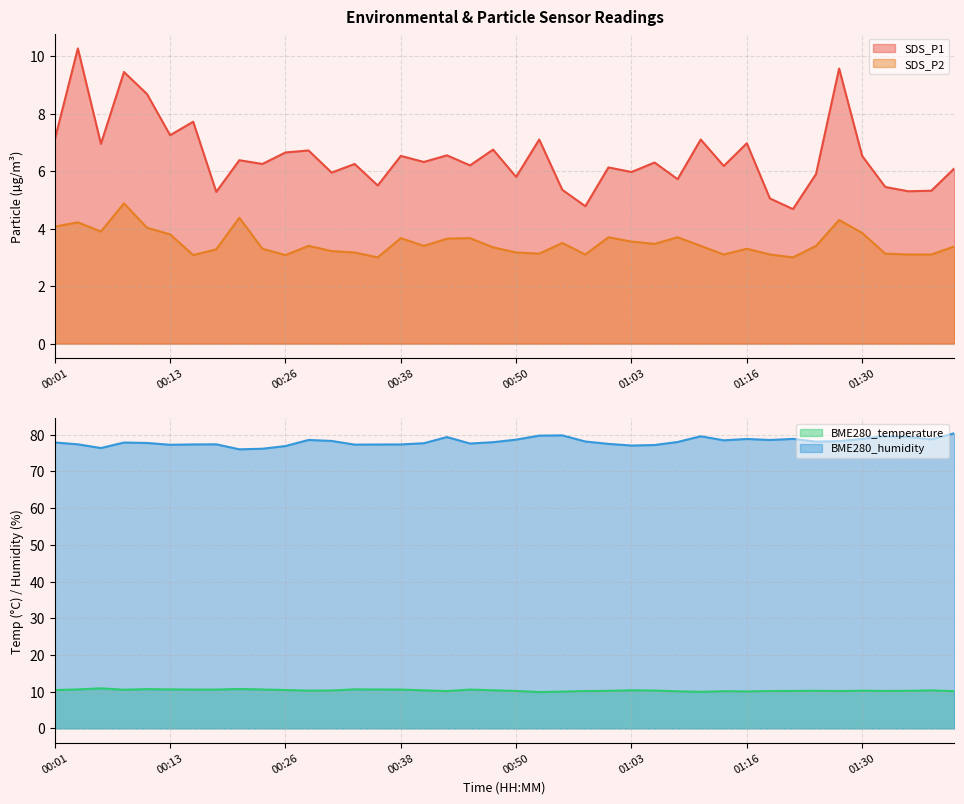

True or false: SDS_P1 has more than 2 points higher than both neighbors.

True